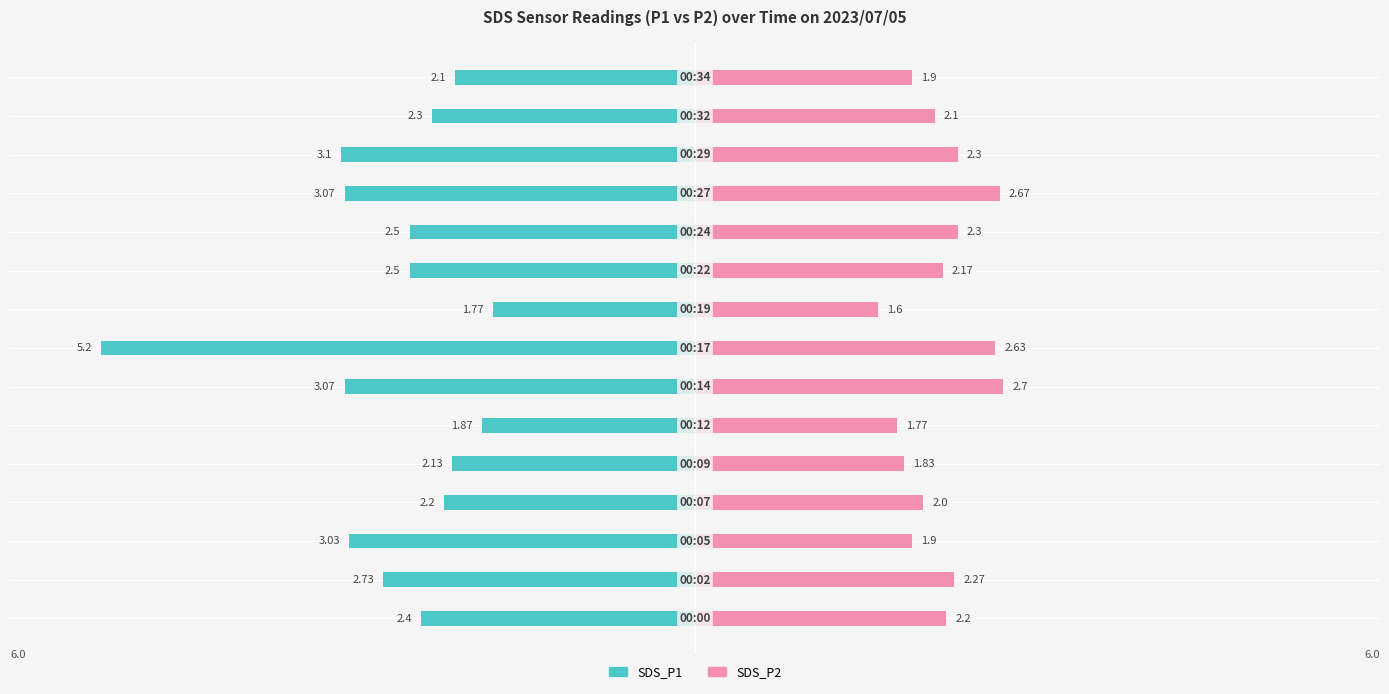

What is the average value of the SDS_P2 series?

2.2